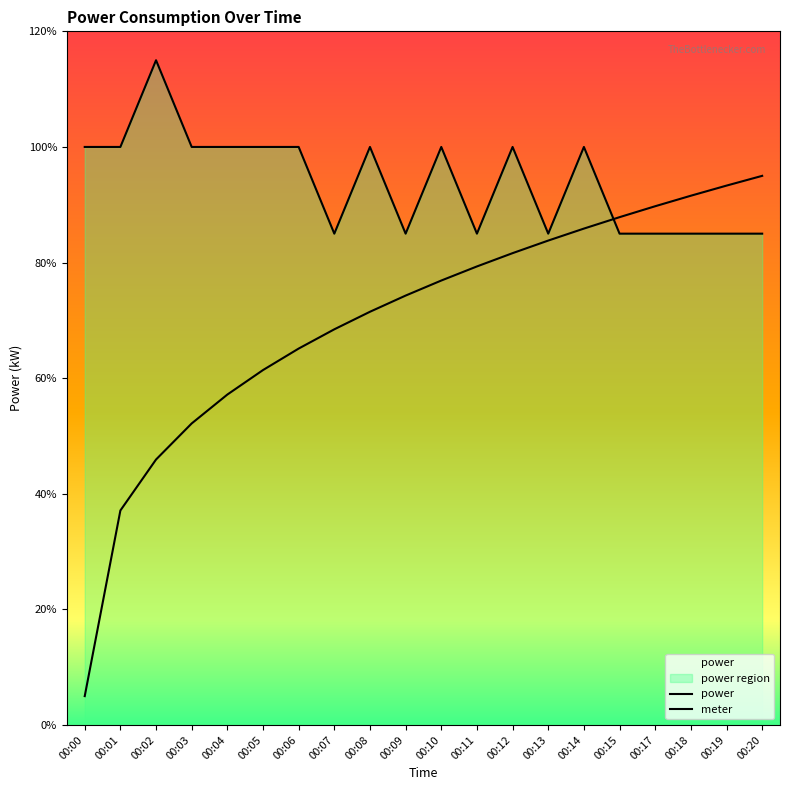

What value does the data have at 00:03?

1.0